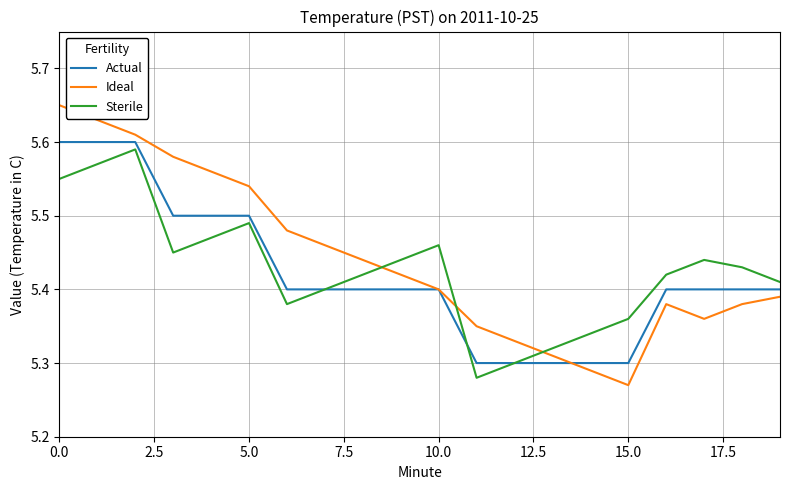

Which series has the largest range (max minus min)?

Ideal